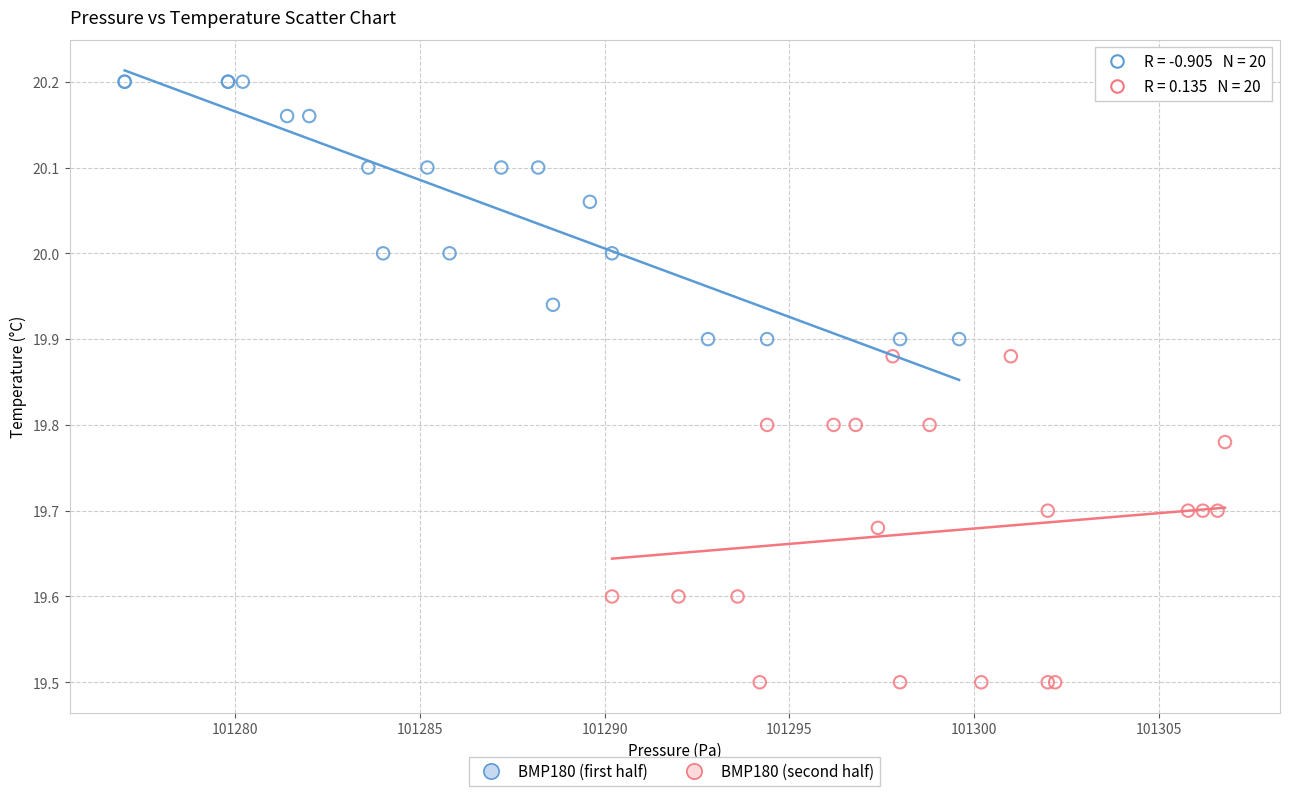

Which series contains the highest Y value?

BMP180 (first half)